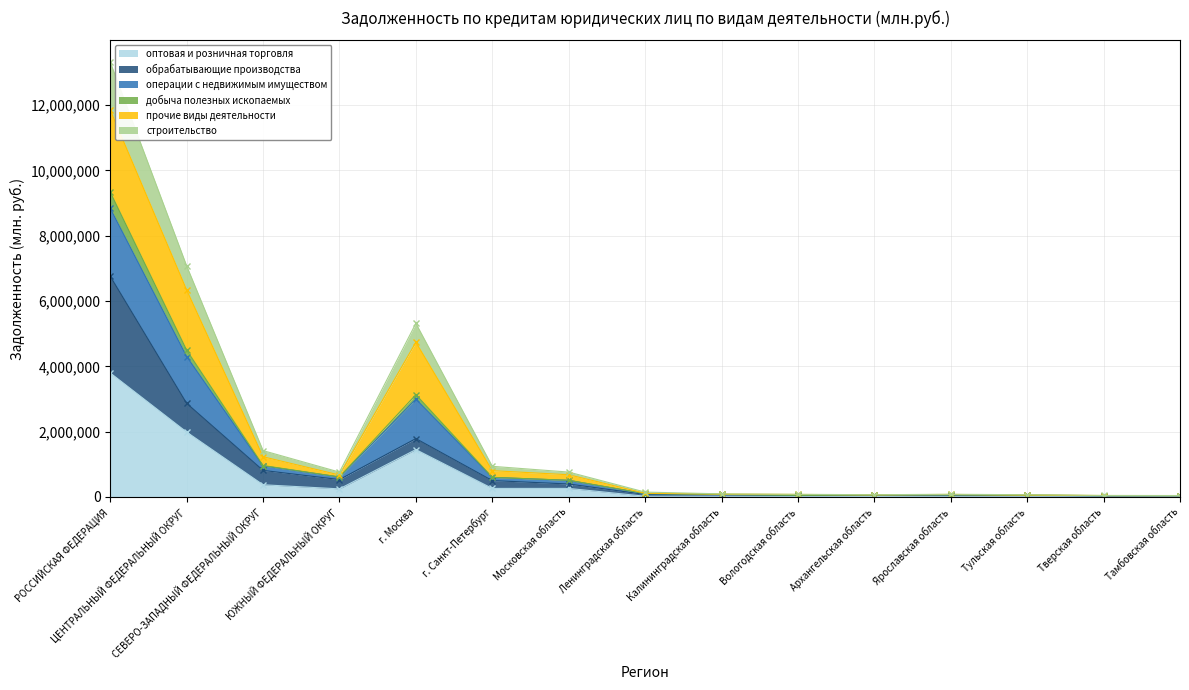

What is the maximum value for оптовая и розничная торговля?

3796574